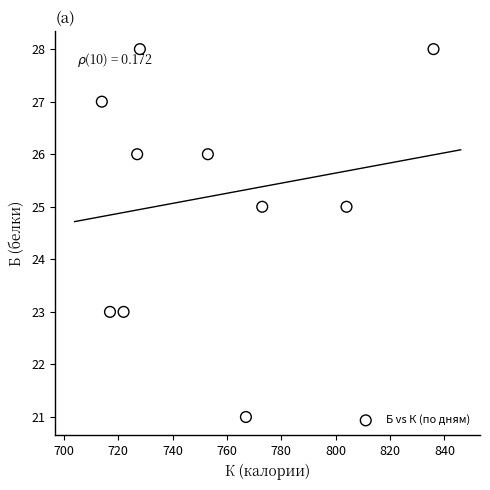

What is the range of X values (max minus min)?

122